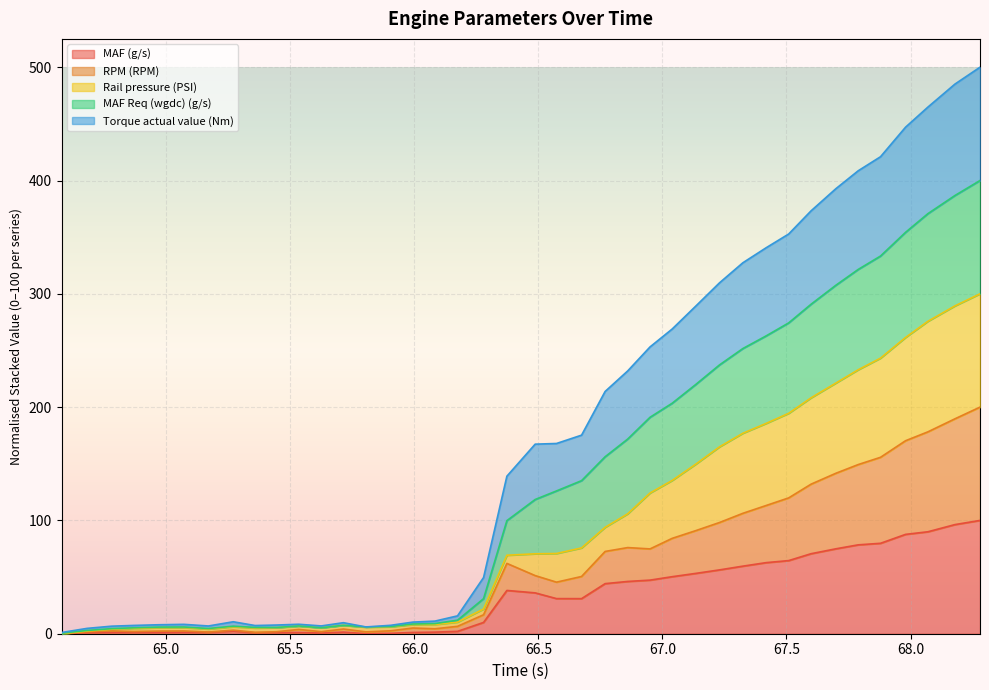

True or false: MAF (g/s) and MAF Req (wgdc) (g/s) cross at least once.

False